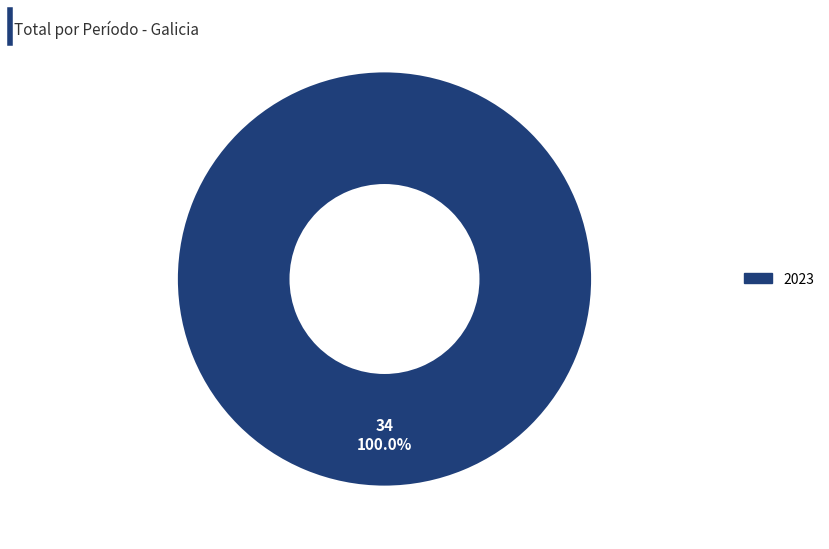

Is there a majority slice in this chart?

Yes